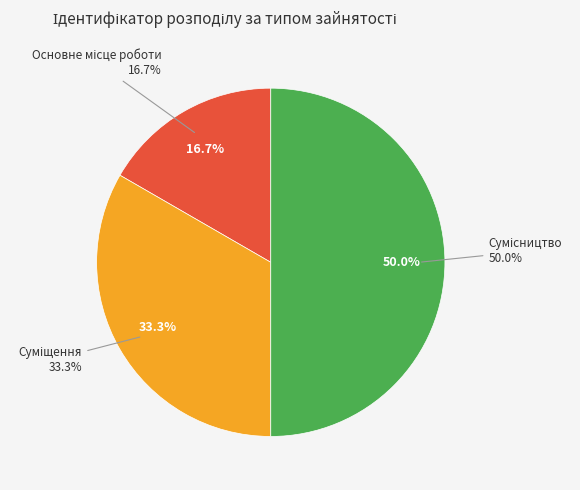

Is Сумісництво the majority of the pie?

No